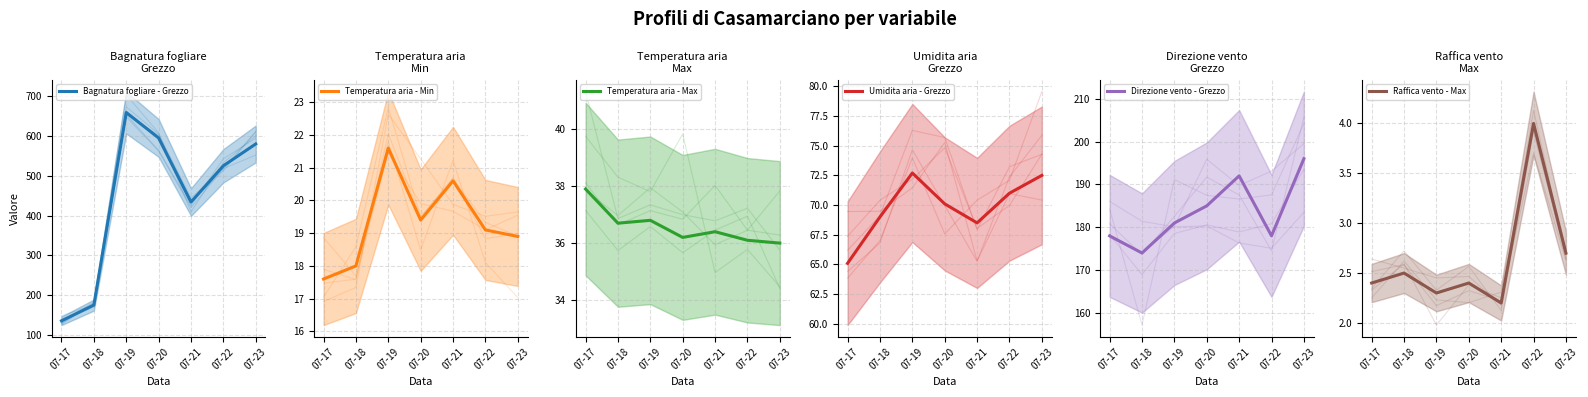

True or false: Temperatura aria - Min and Umidita aria - Grezzo cross at least once.

False